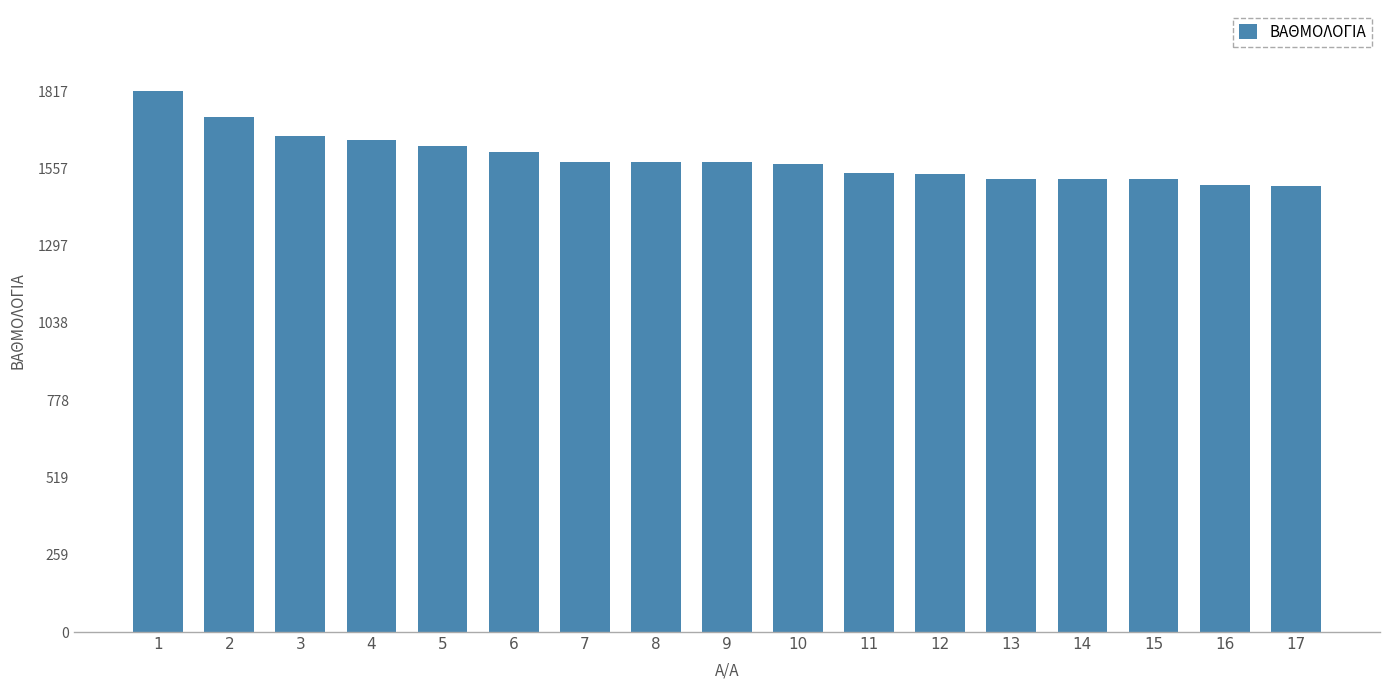

How many distinct data groups are displayed?

1